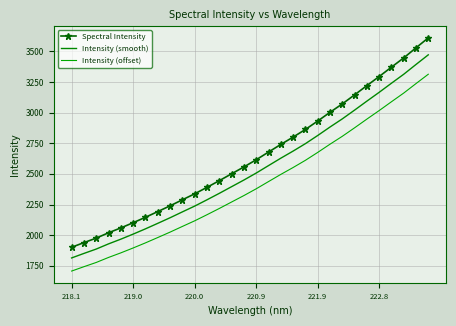

How many data points does each series have?

30